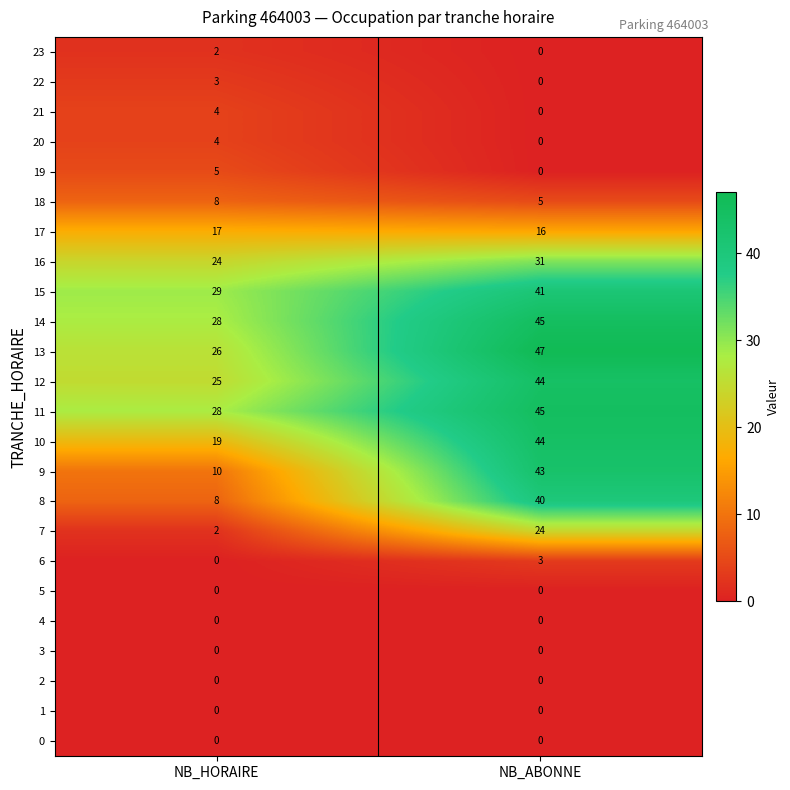

What is the minimum value for 14?

28